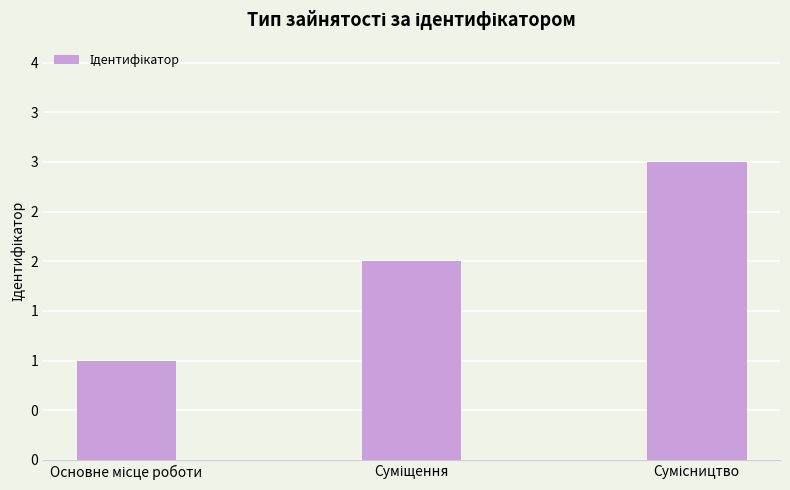

The value at Основне місце роботи is 1. True or false?

True